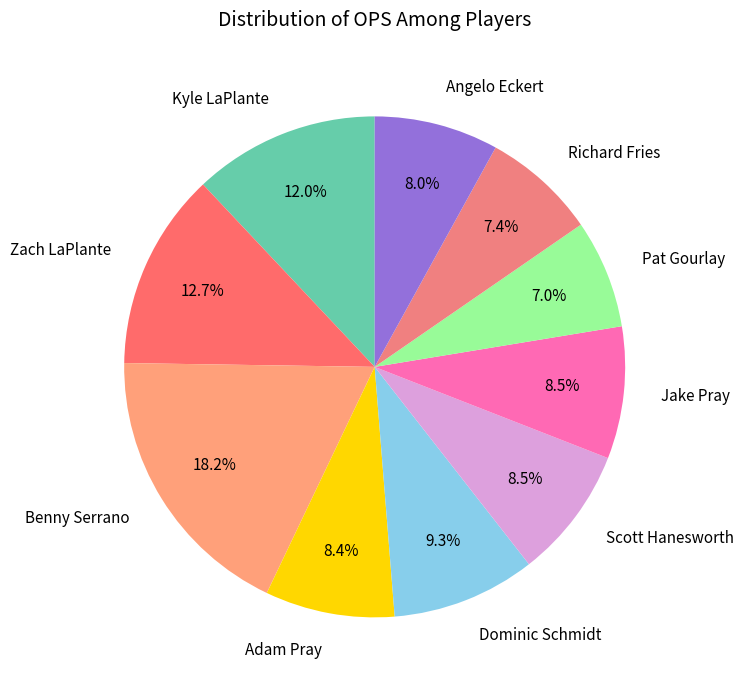

What is the largest slice in the pie chart?

Benny Serrano